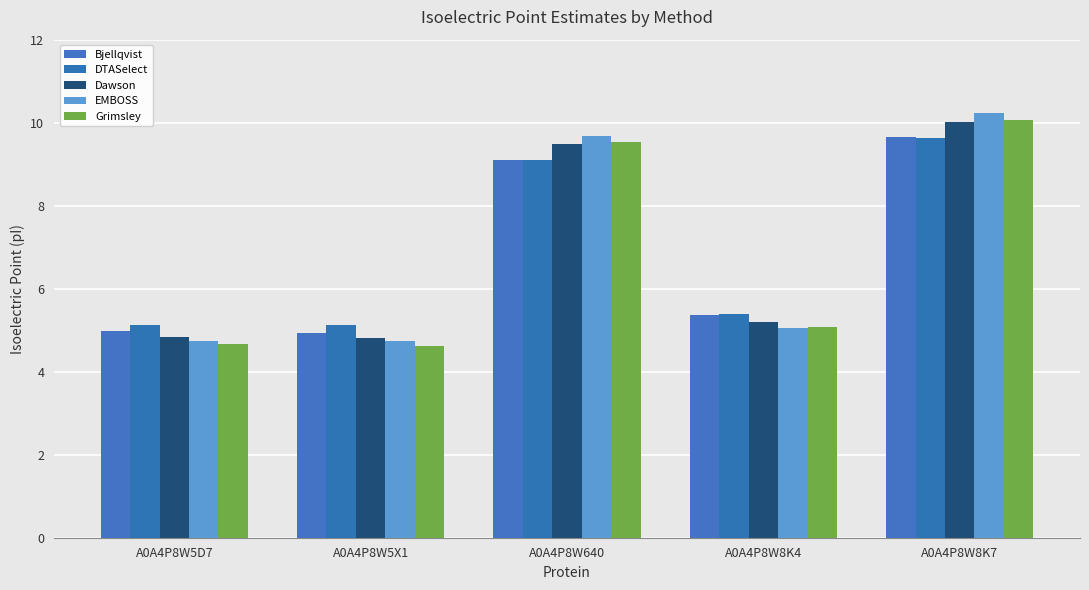

What is the label of the 2nd bar from the right?

A0A4P8W8K4